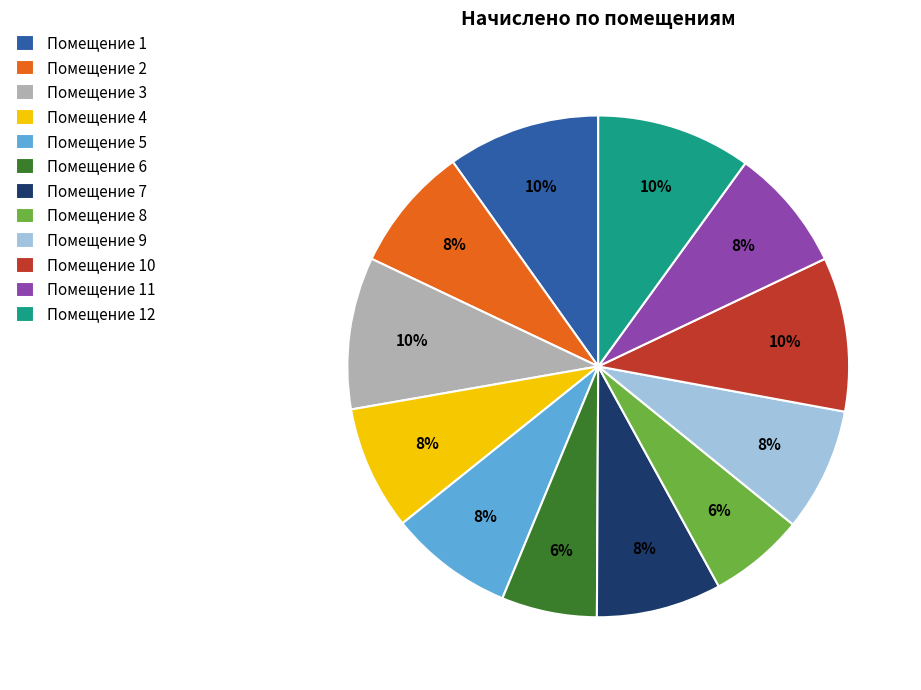

Is it true that Помещение 9 is 16% of the pie?

False